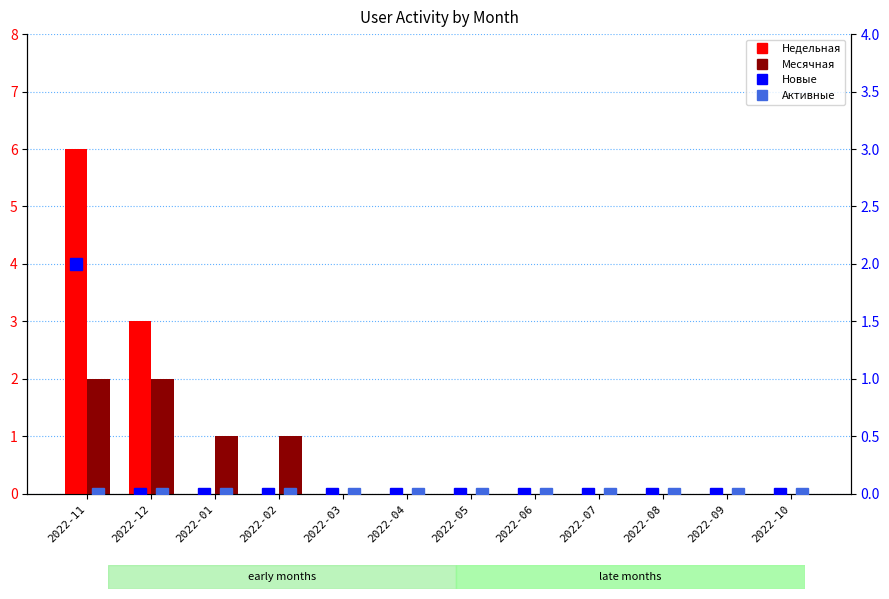

What is the difference between the second highest and second lowest values in the Недельная series?

3